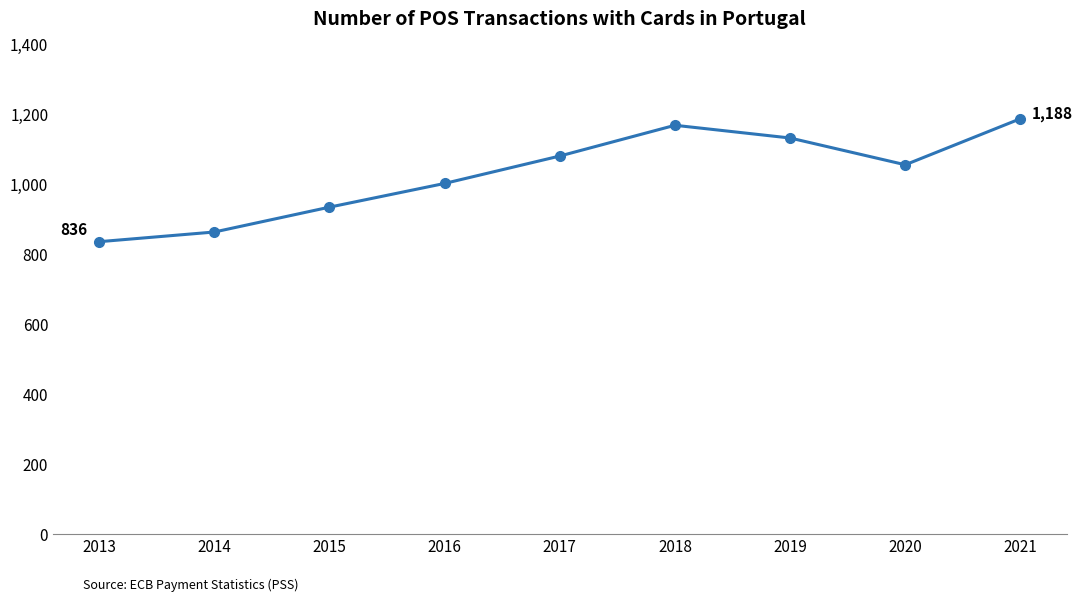

How many values are below 1056?

4